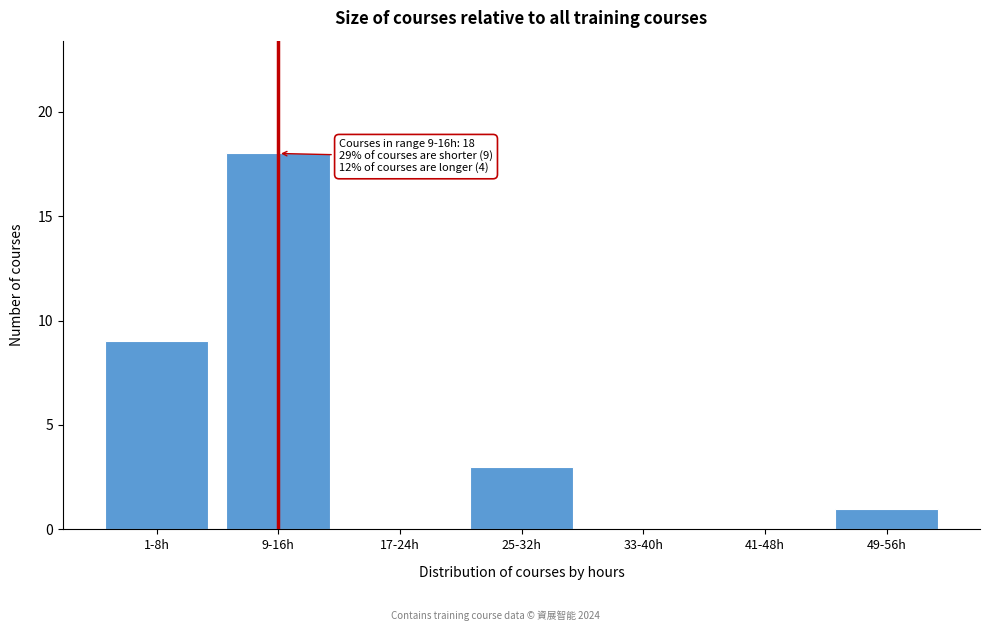

Reading left to right, list all the values displayed in this chart.

1-8h=9	9-16h=18	17-24h=0	25-32h=3	33-40h=0	41-48h=0	49-56h=1